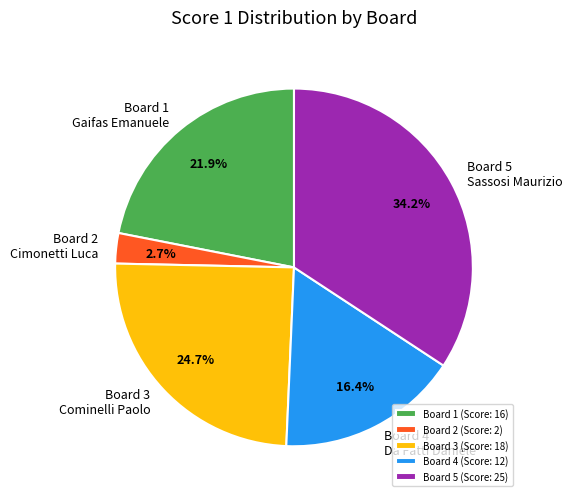

Which category has the smallest portion of the pie?

Board 2 (Score: 2)